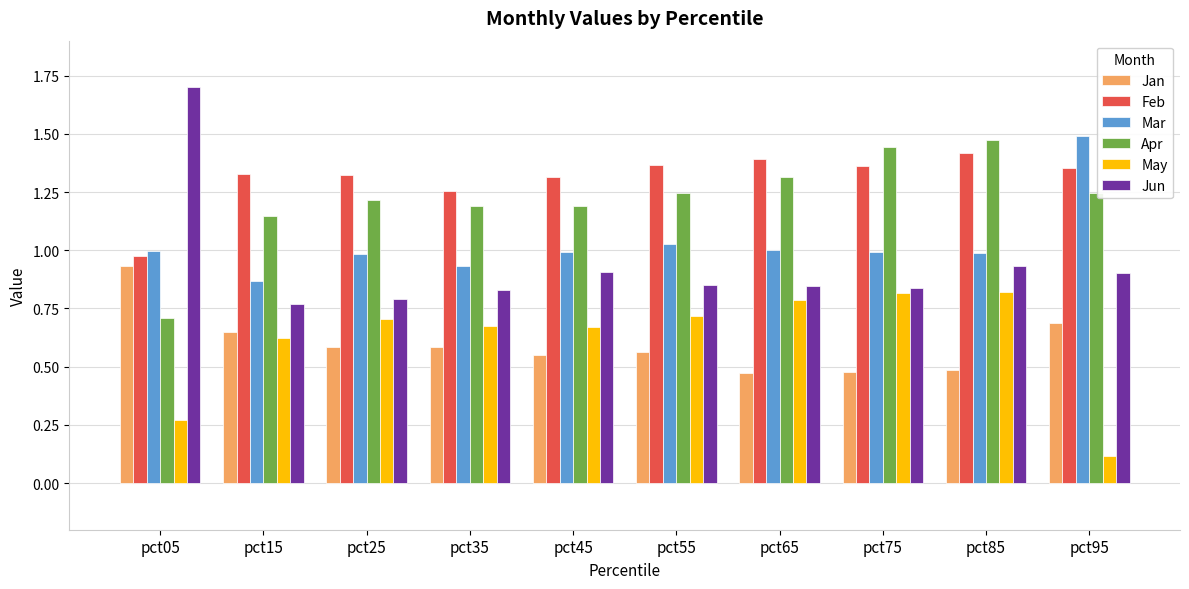

What is the sum of all Jun values?

9.4